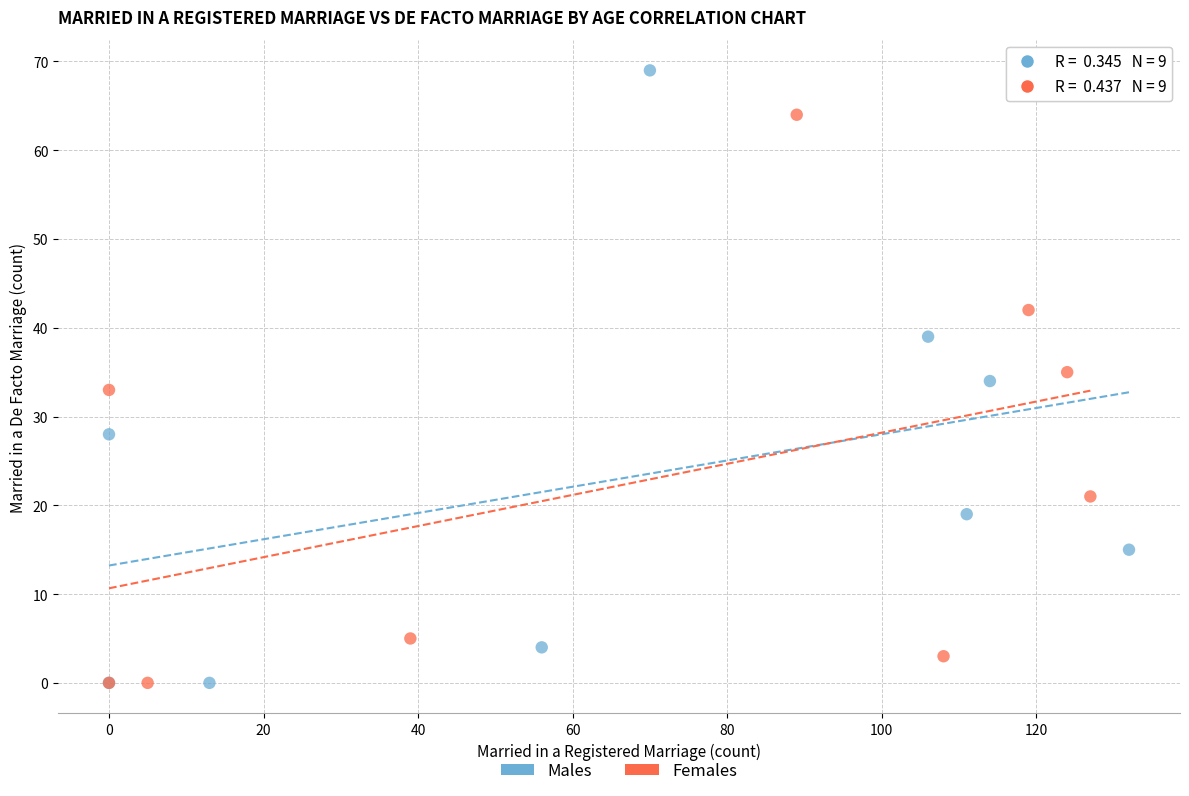

Which series contains the highest Y value?

Males